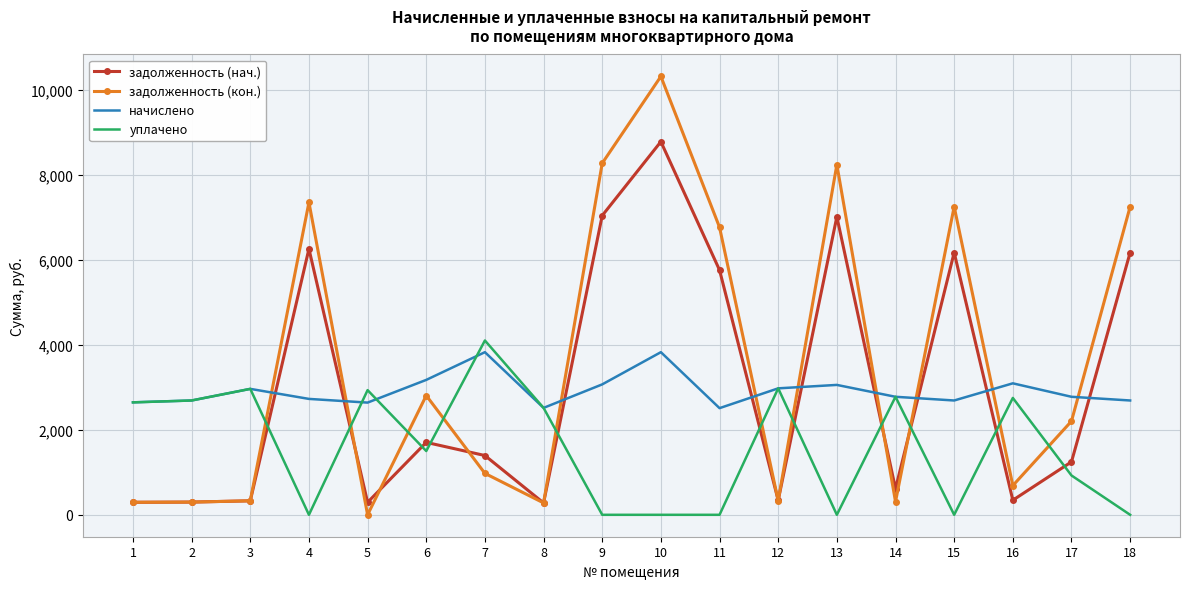

Where do задолженность (нач.) and начислено first cross each other?

3 and 4